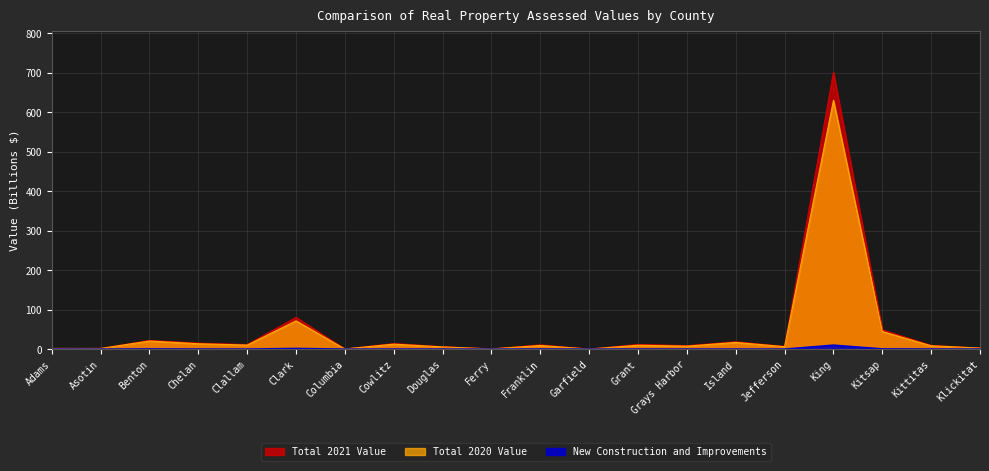

What is the sum of all Total 2021 Value values?

976.7